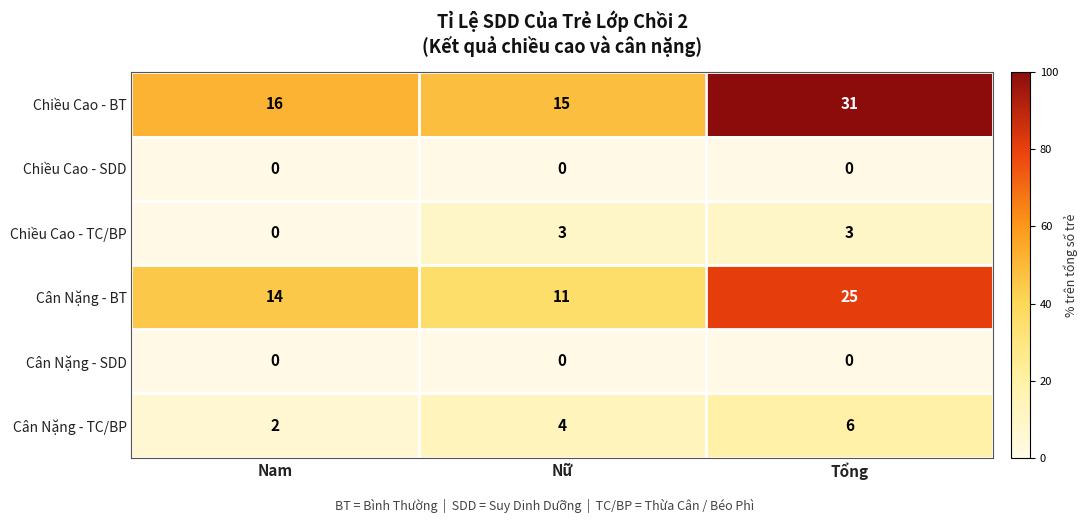

Which series has the largest total across all categories?

Chiều Cao - BT